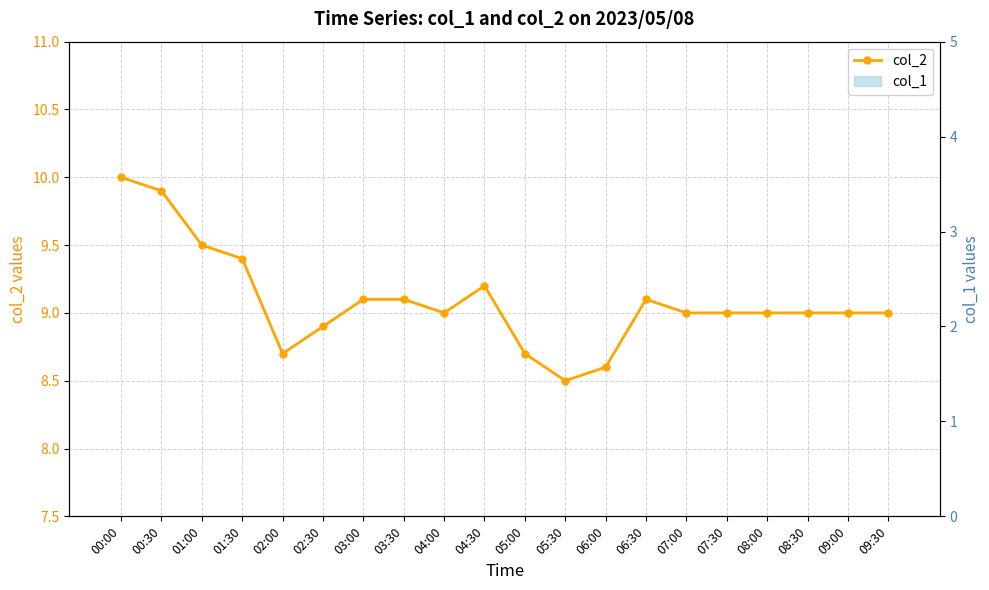

Which series changed the most between 07:30 and 09:30?

col_2